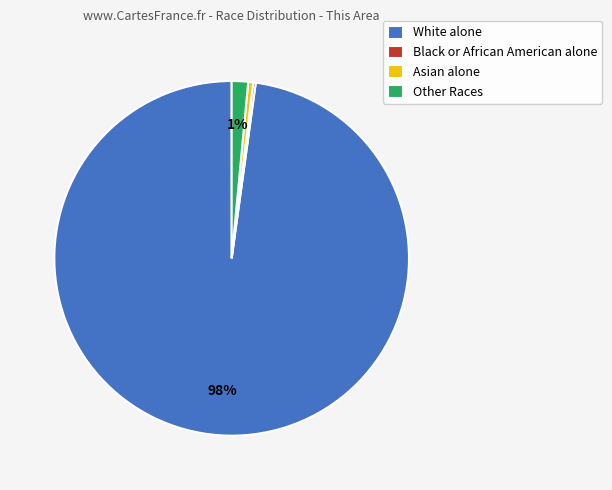

Does any single category account for the majority?

Yes